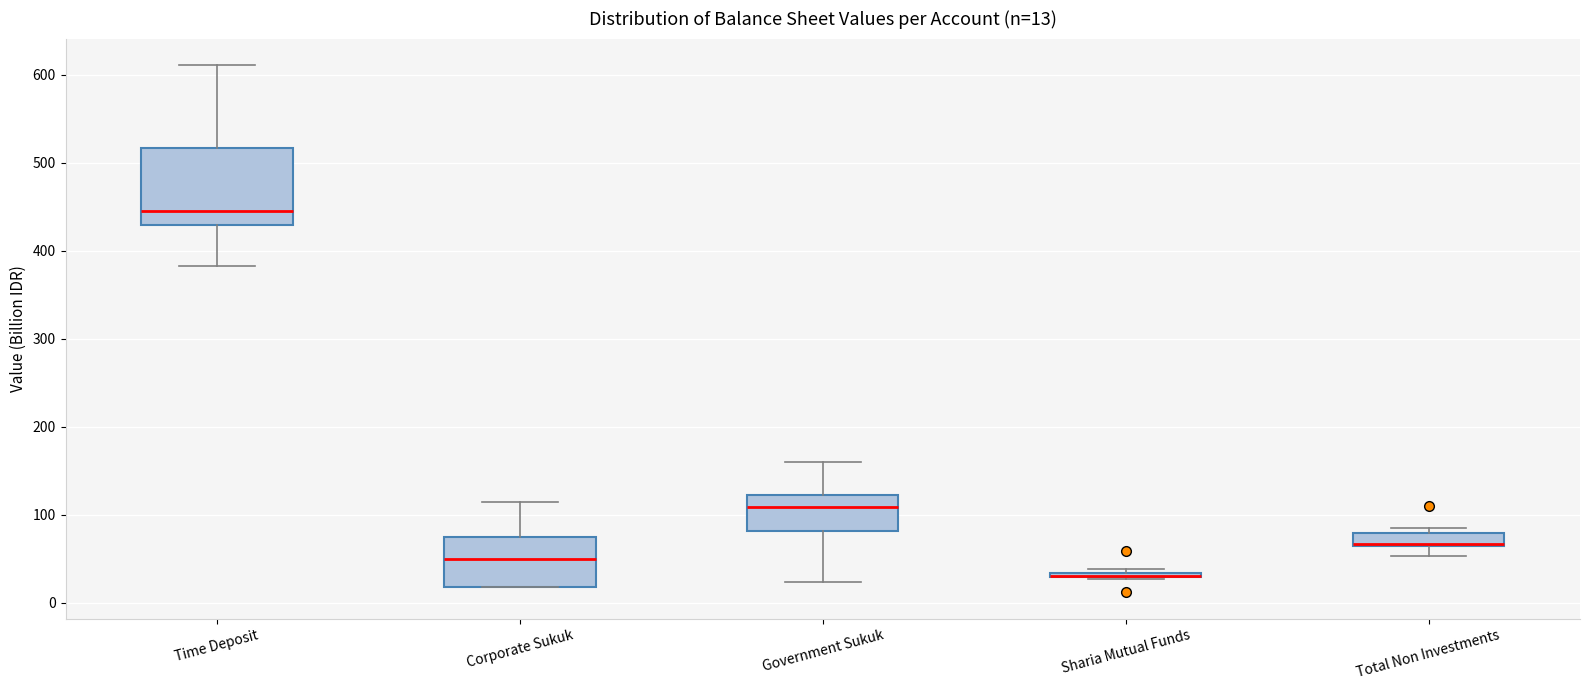

Which box is the tallest, from its lower edge to its upper edge?

Time Deposit